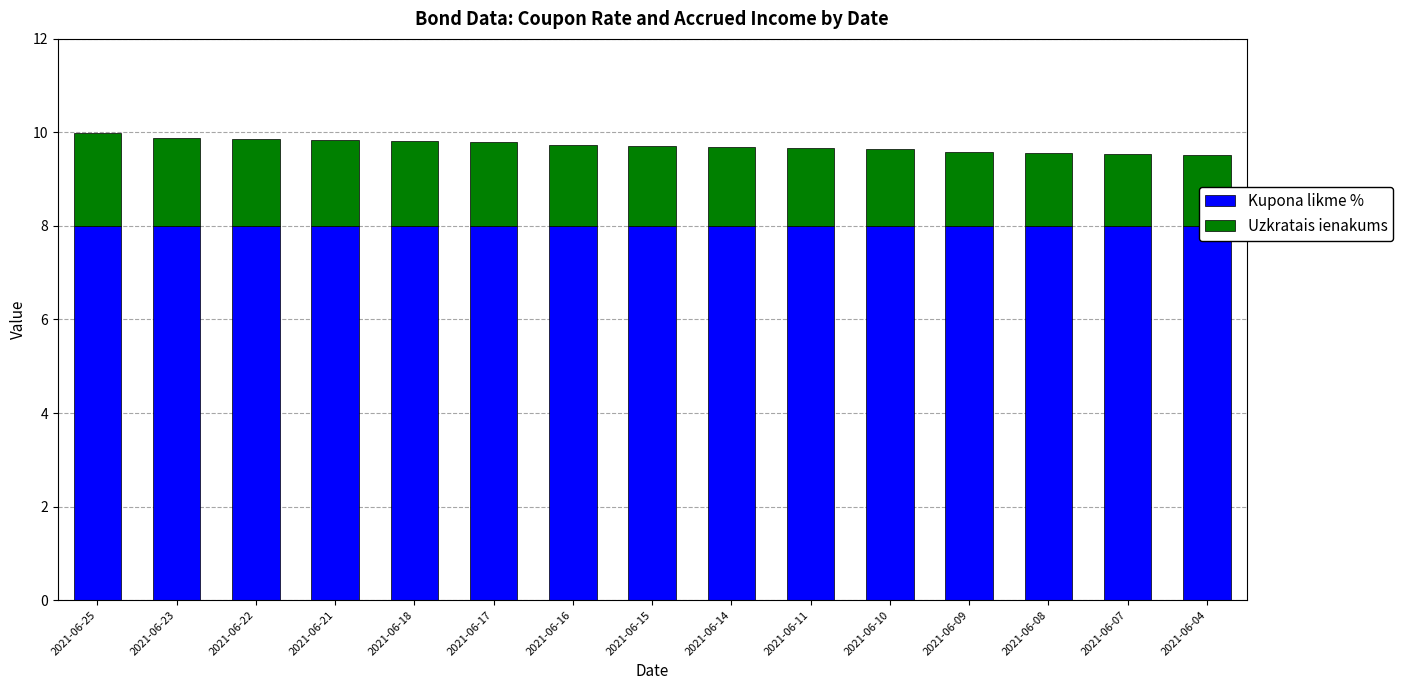

What is the sum of all Uzkratais ienakums values?

25.8